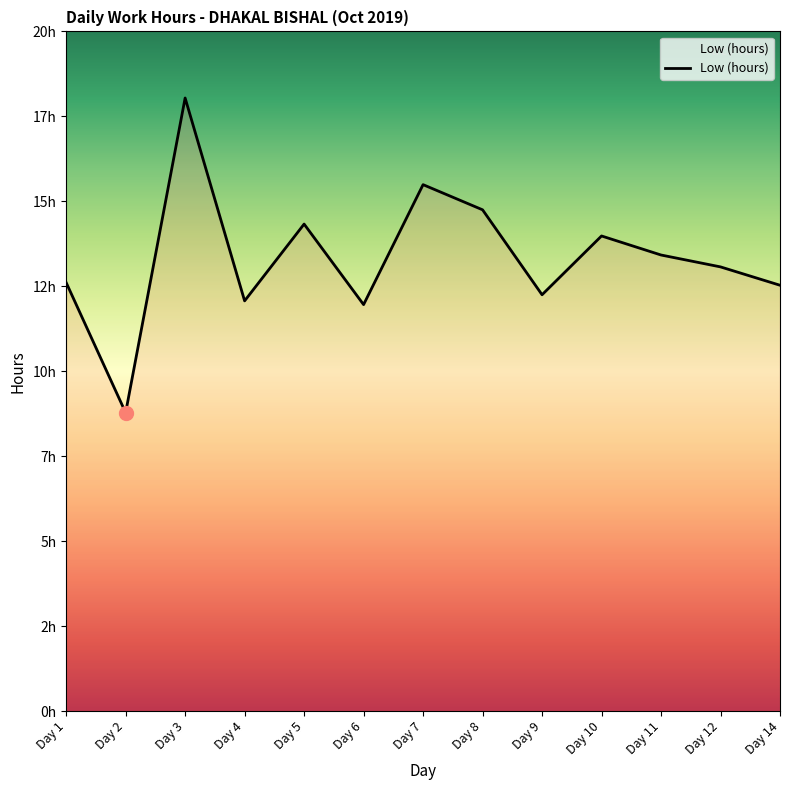

Does the chart display data point markers on the line(s)?

No